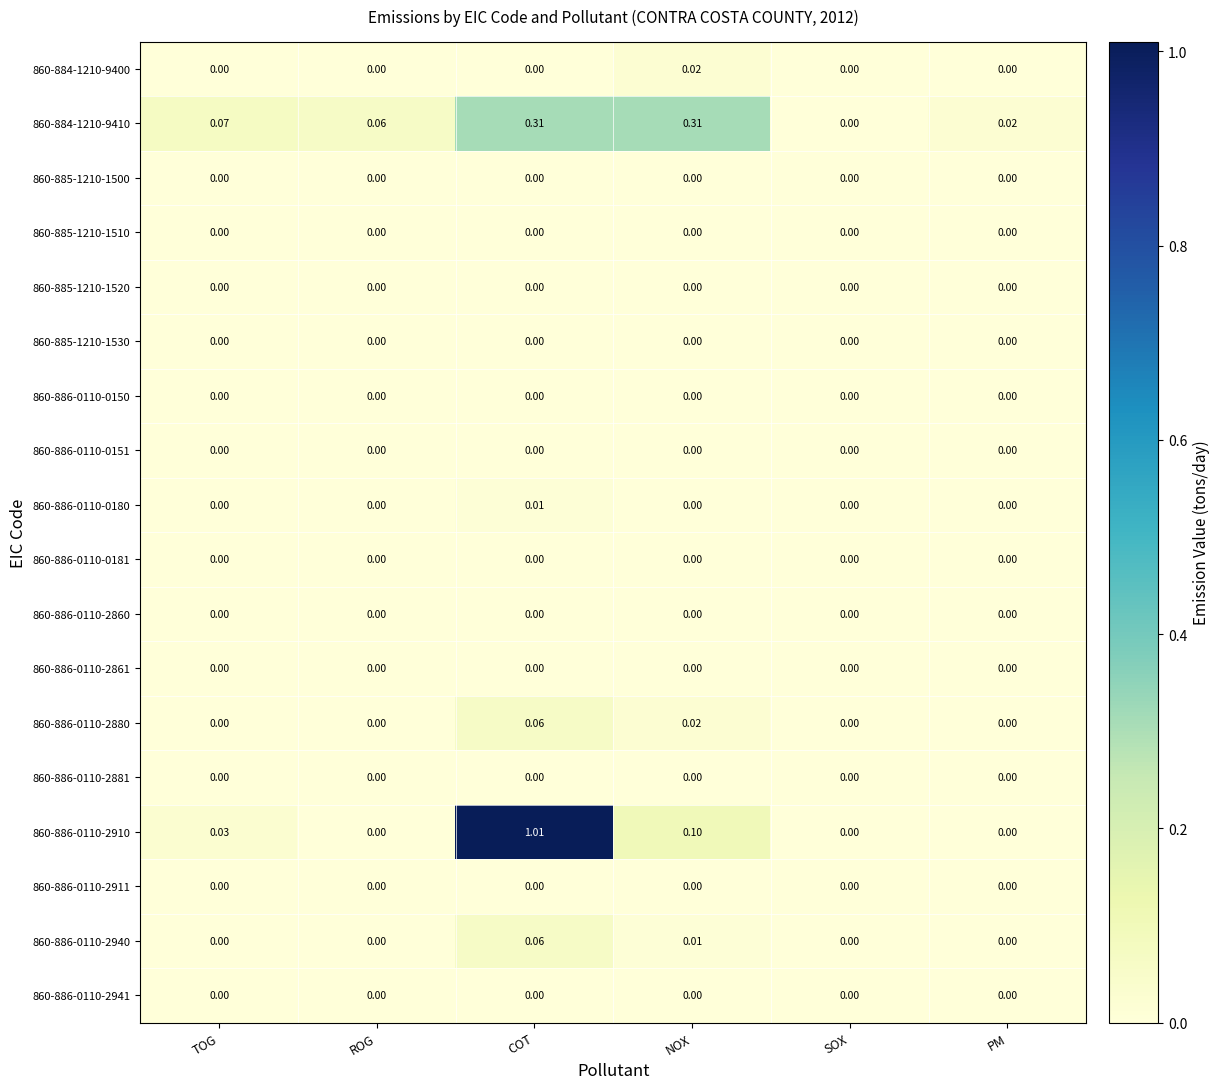

At which category is the sum across all series the highest?

COT